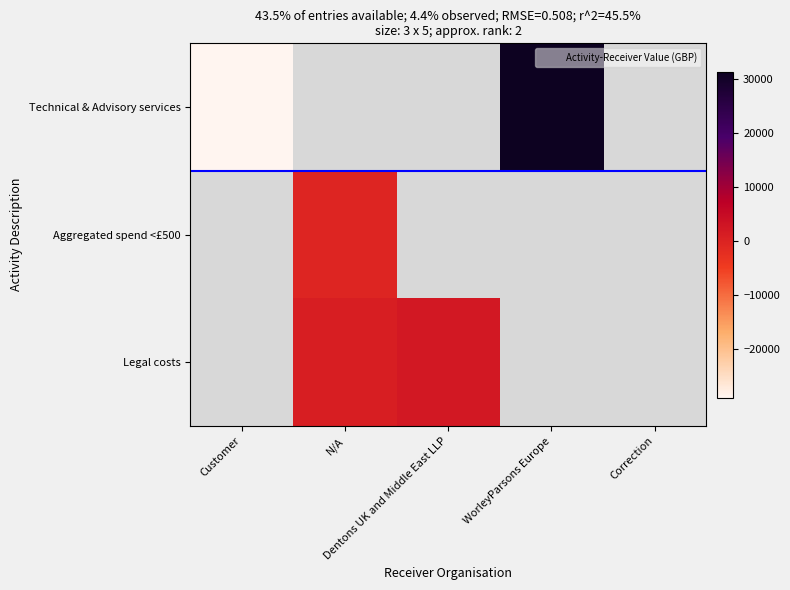

Count the number of categories in the chart.

5